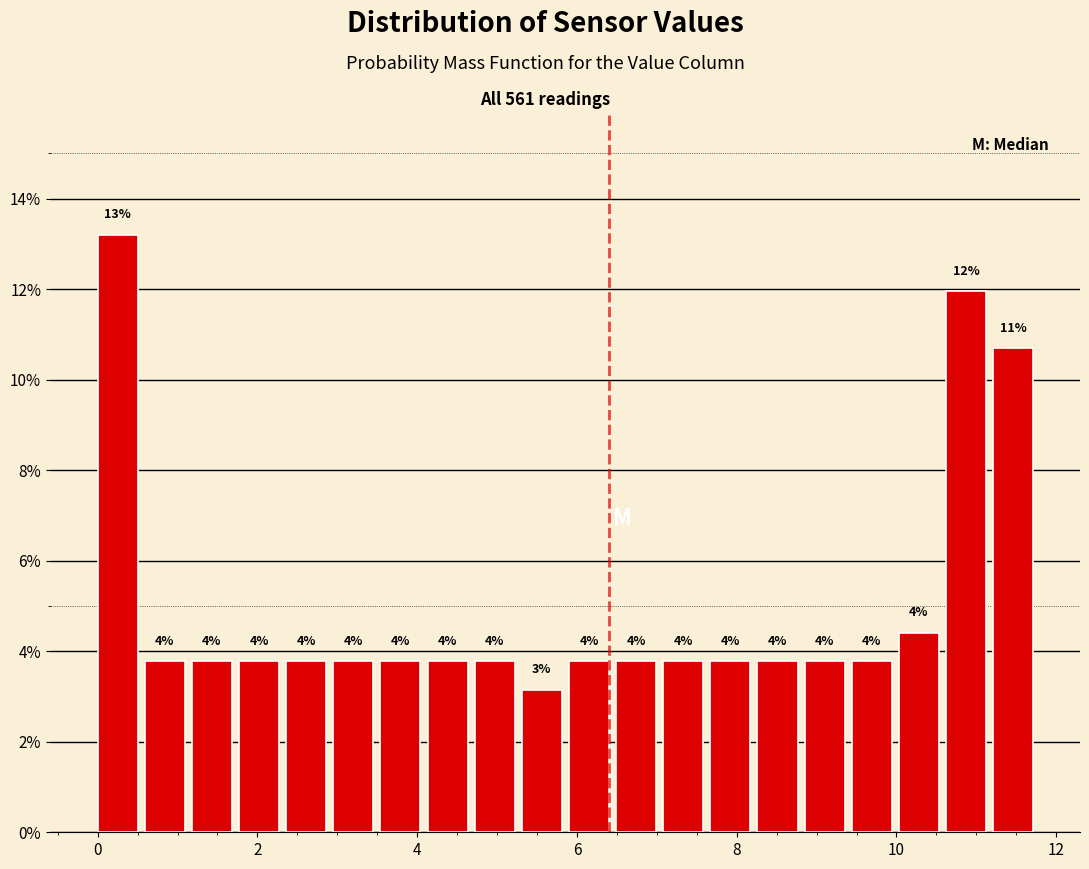

Read against the x-axis, roughly where is the centre of the tallest bar?

0.2